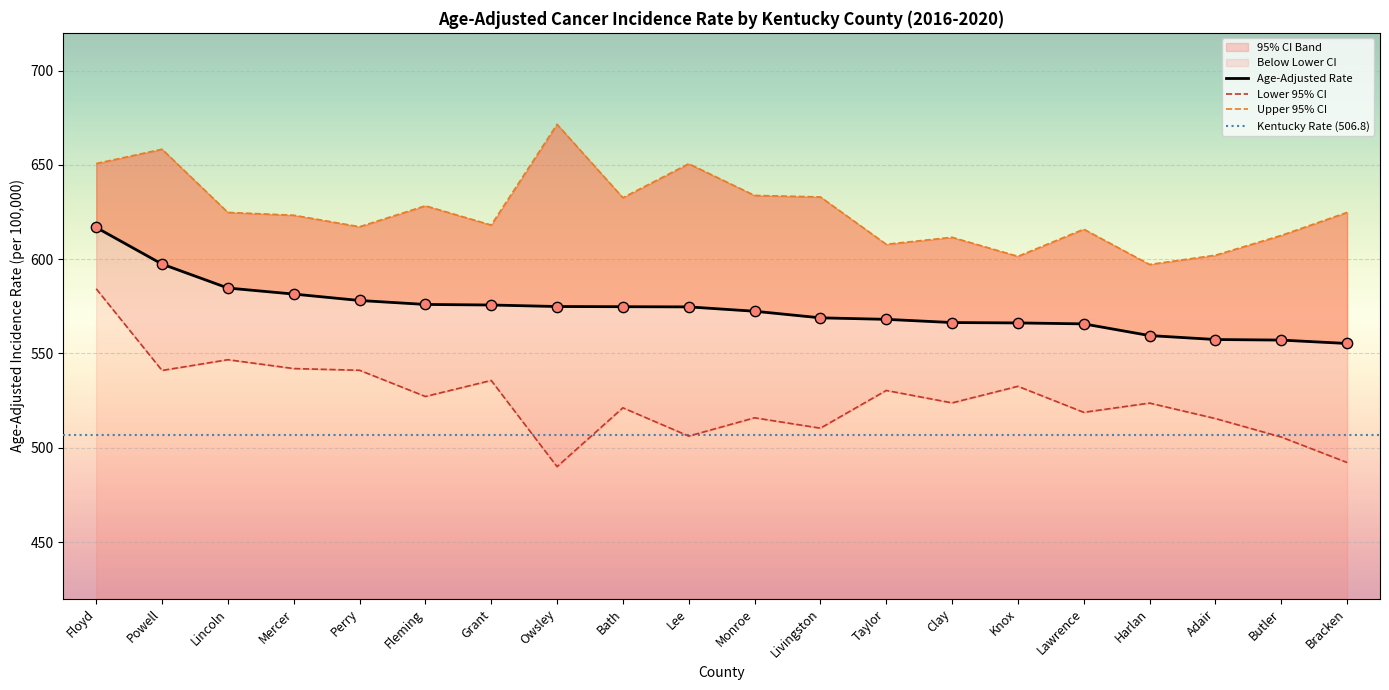

Which series contains the lowest Y value?

Lower 95% CI